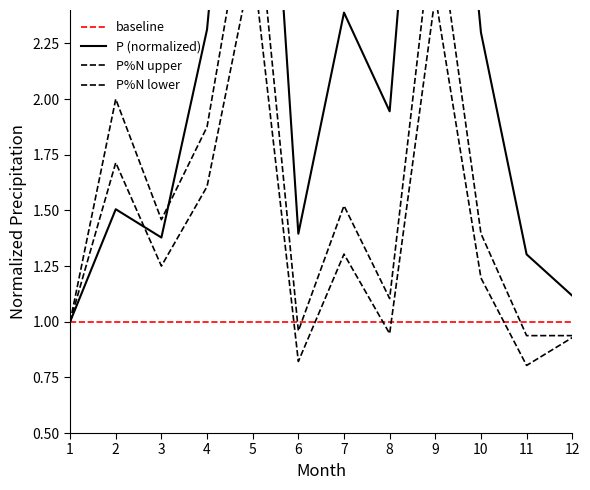

At which category does P%N lower reach its first local valley?

3